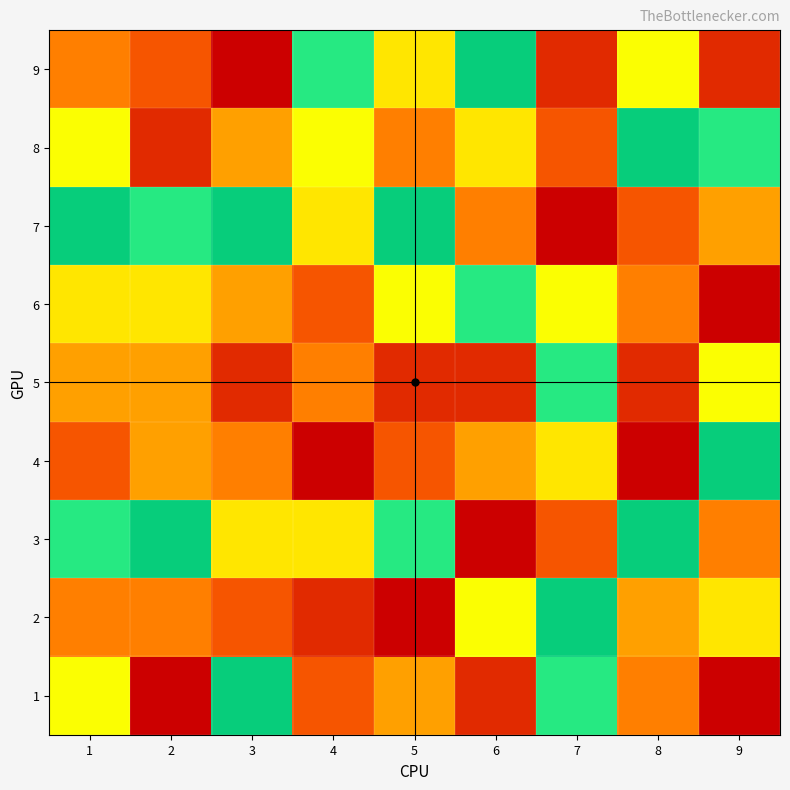

Rank the series by their maximum value, from highest to lowest.

1, 2, 3, 4, 5, 6, 7, 8, 9